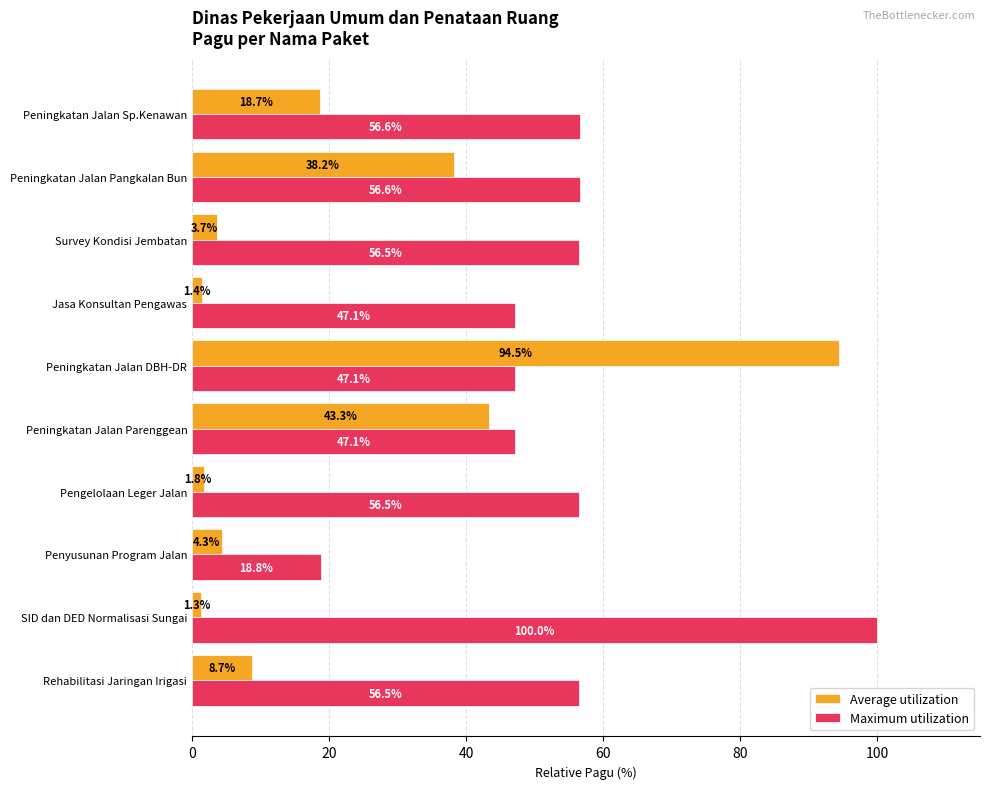

Count the number of categories in the chart.

10